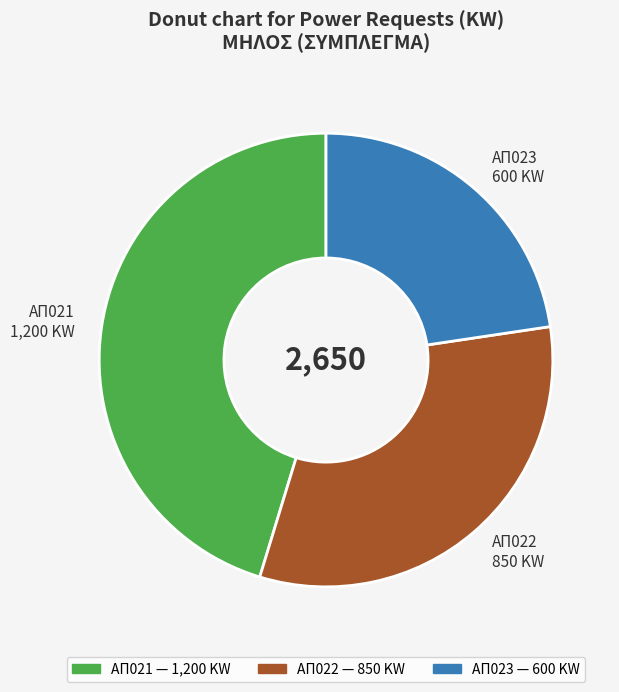

Is there a majority slice in this chart?

No